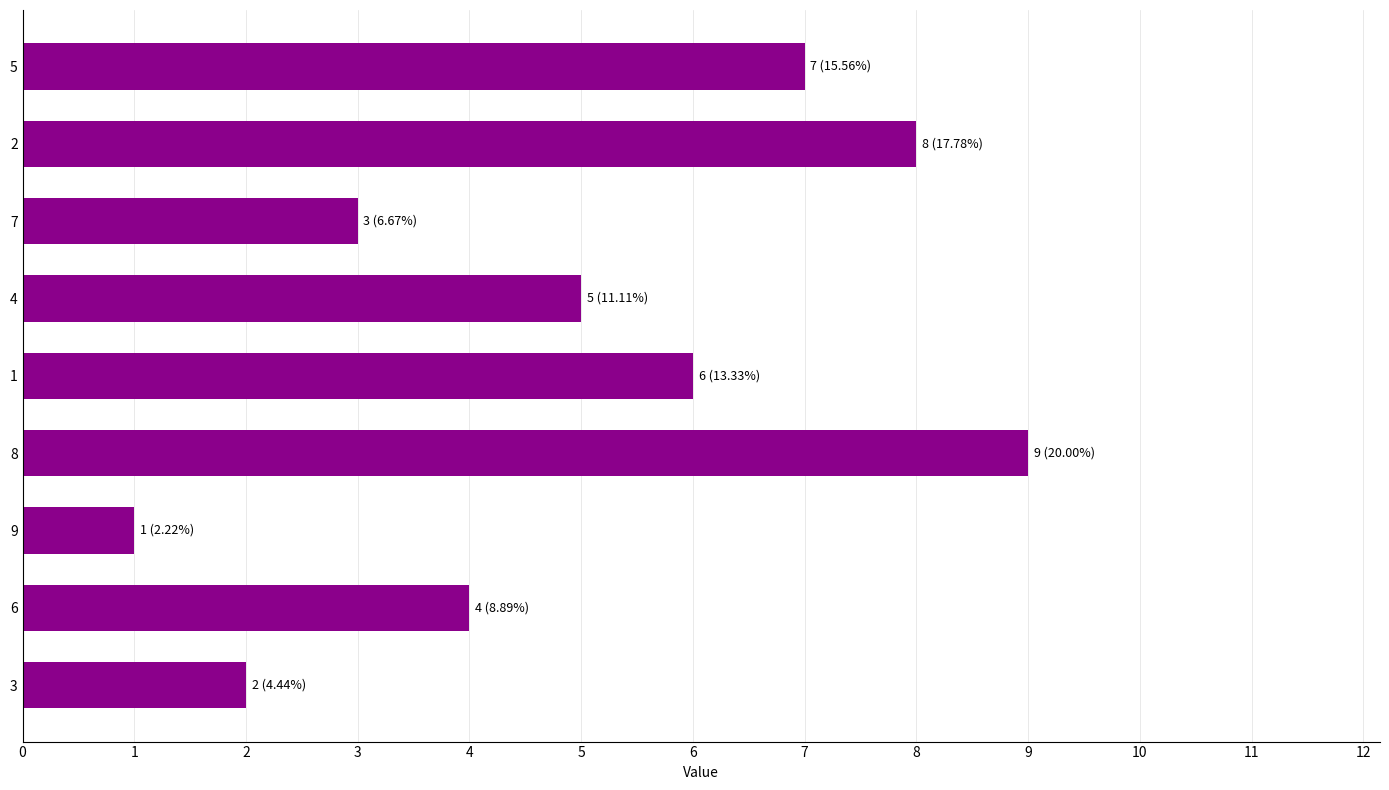

Does the chart contain any negative values?

No